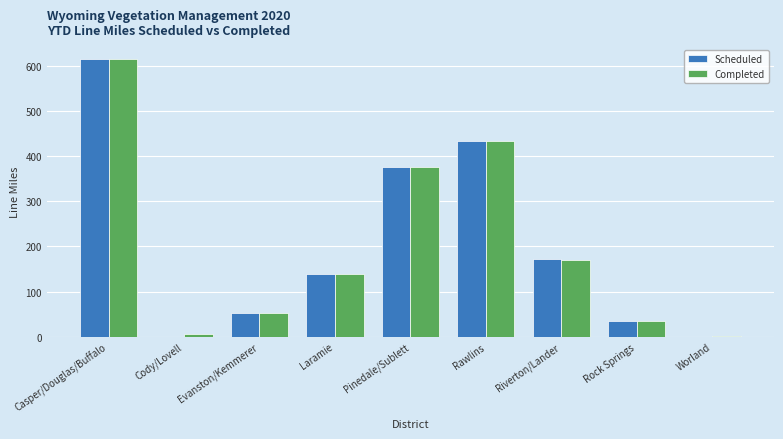

What are all the series names shown in the legend?

Scheduled, Completed